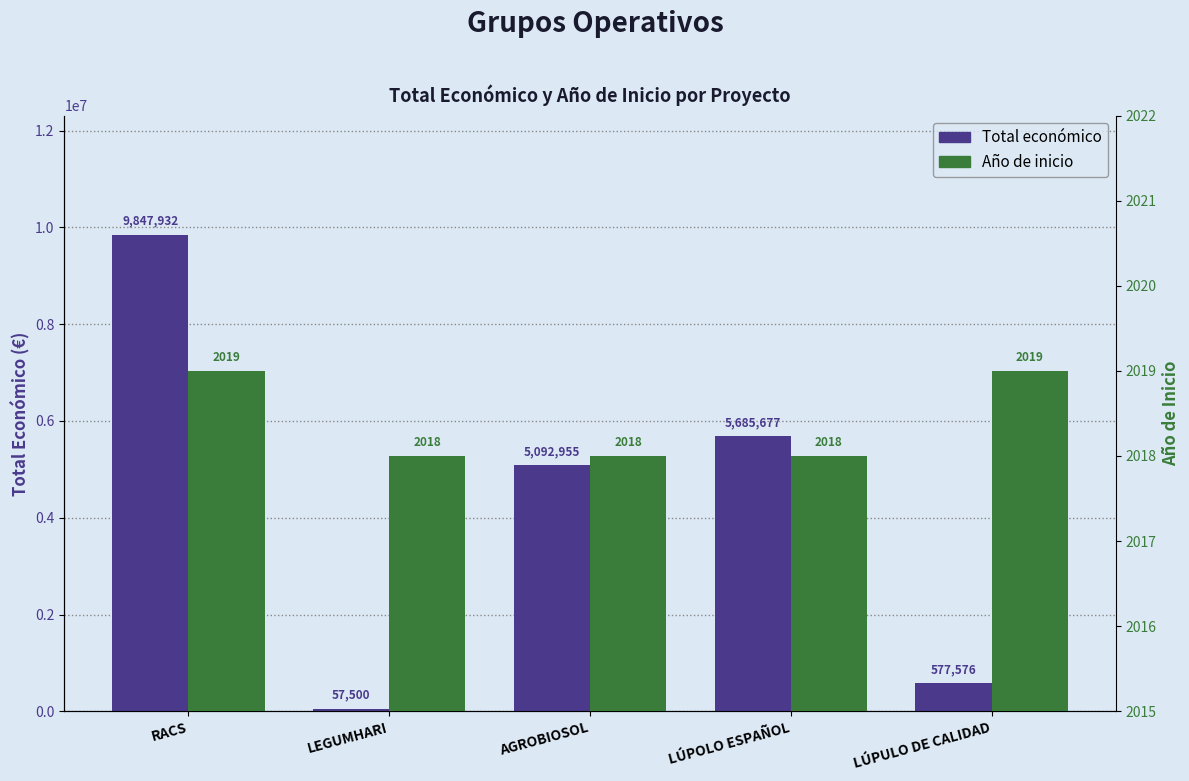

At how many categories does at least one series exceed 8987280?

1